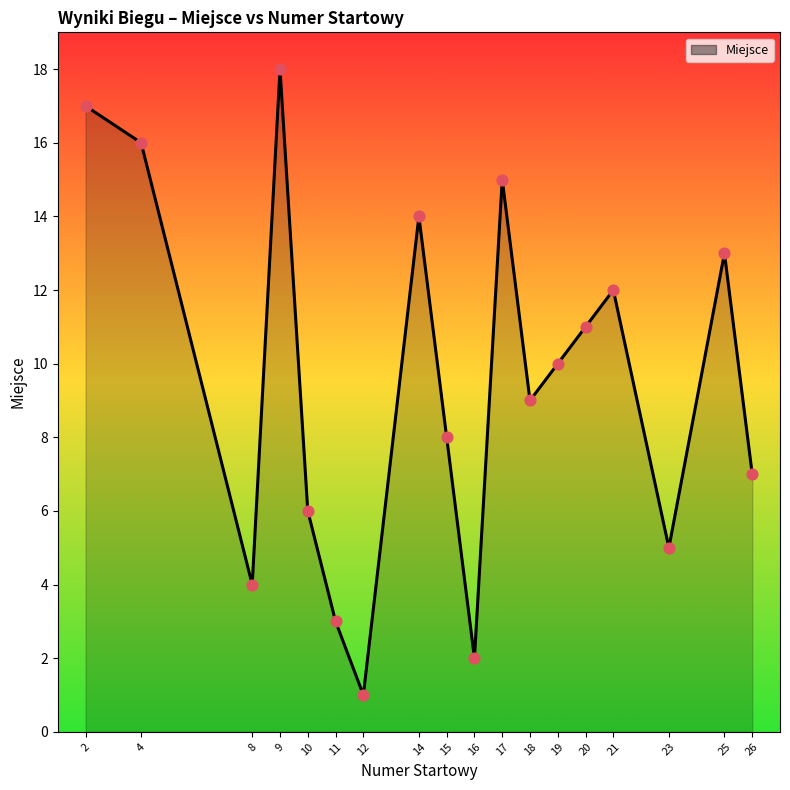

Between 2 and 11, which is larger?

2